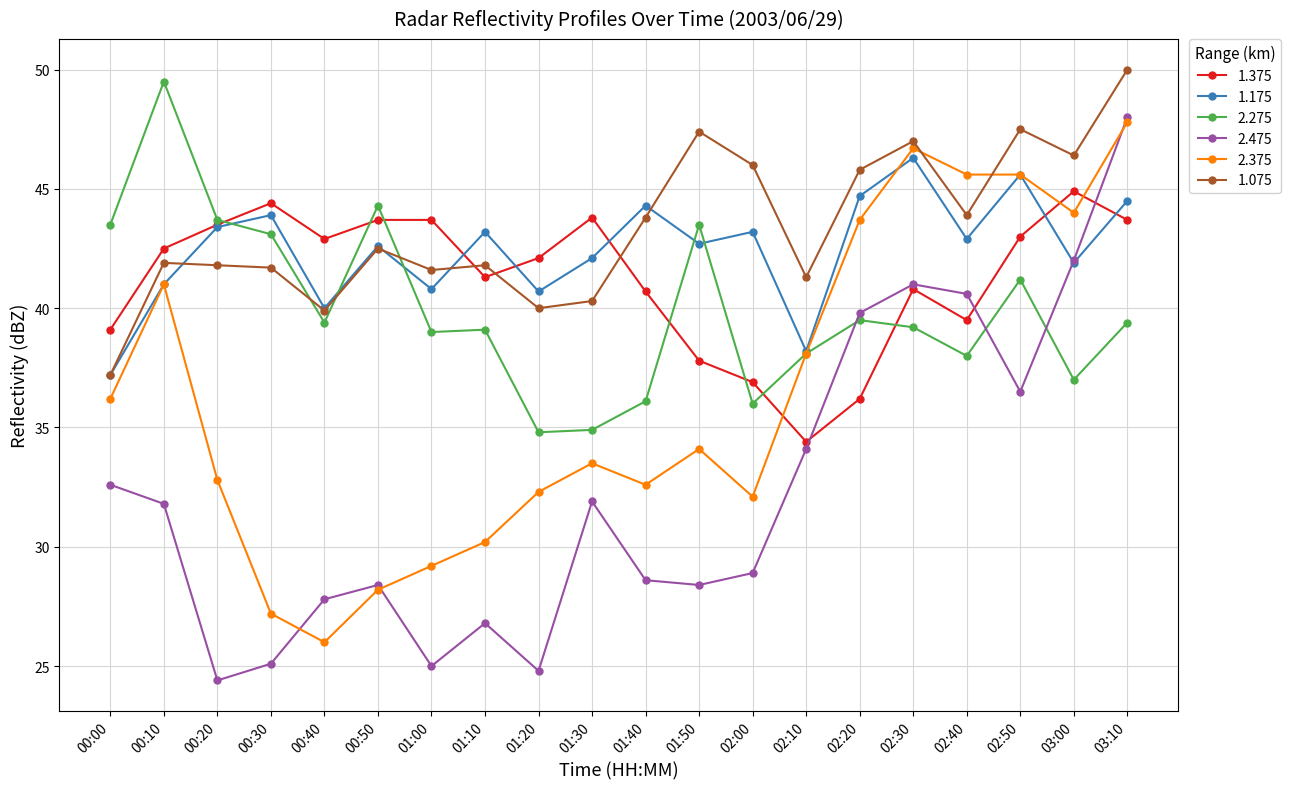

Which category has the highest value in the 1.375 series?

03:00